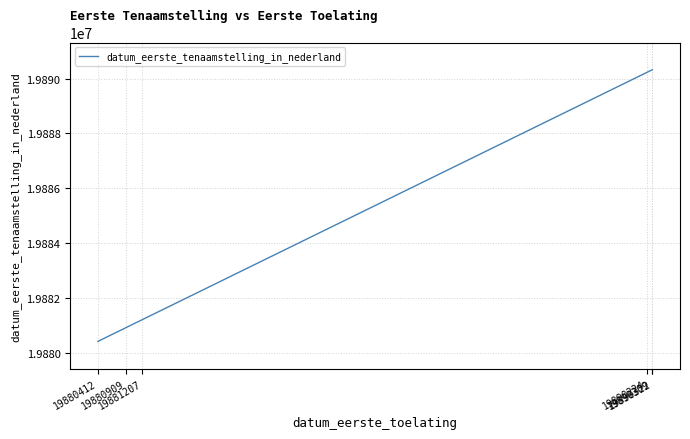

Does the chart have visible grid lines?

Yes